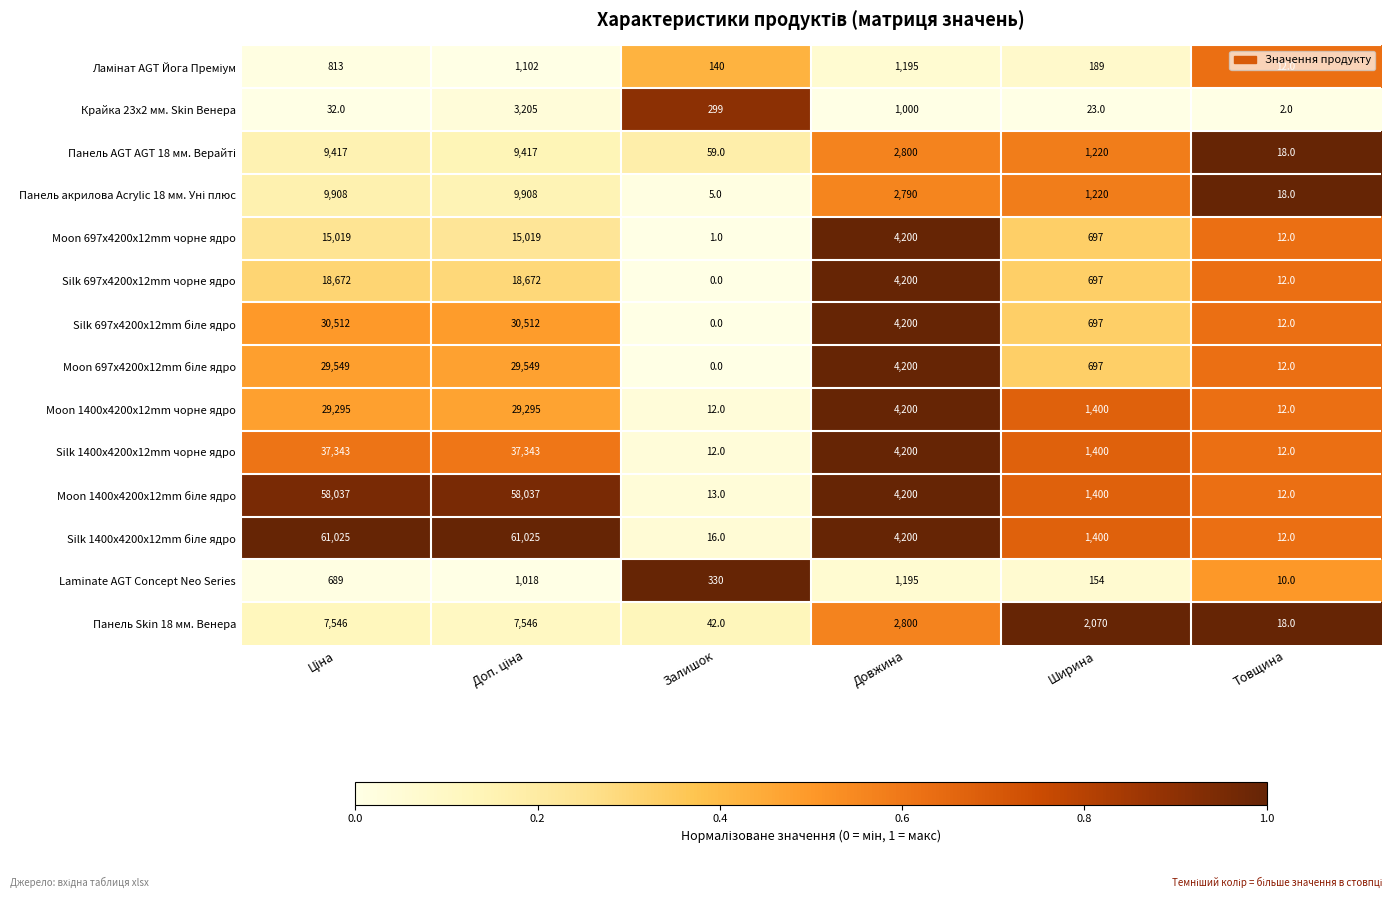

What is the difference between the highest and lowest values at Довжина?

3200